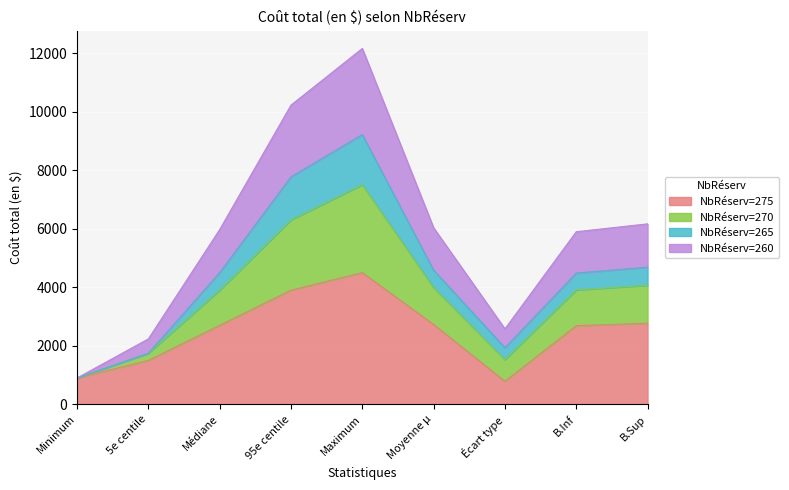

Where does the 270 series first go above 5970?

95e centile